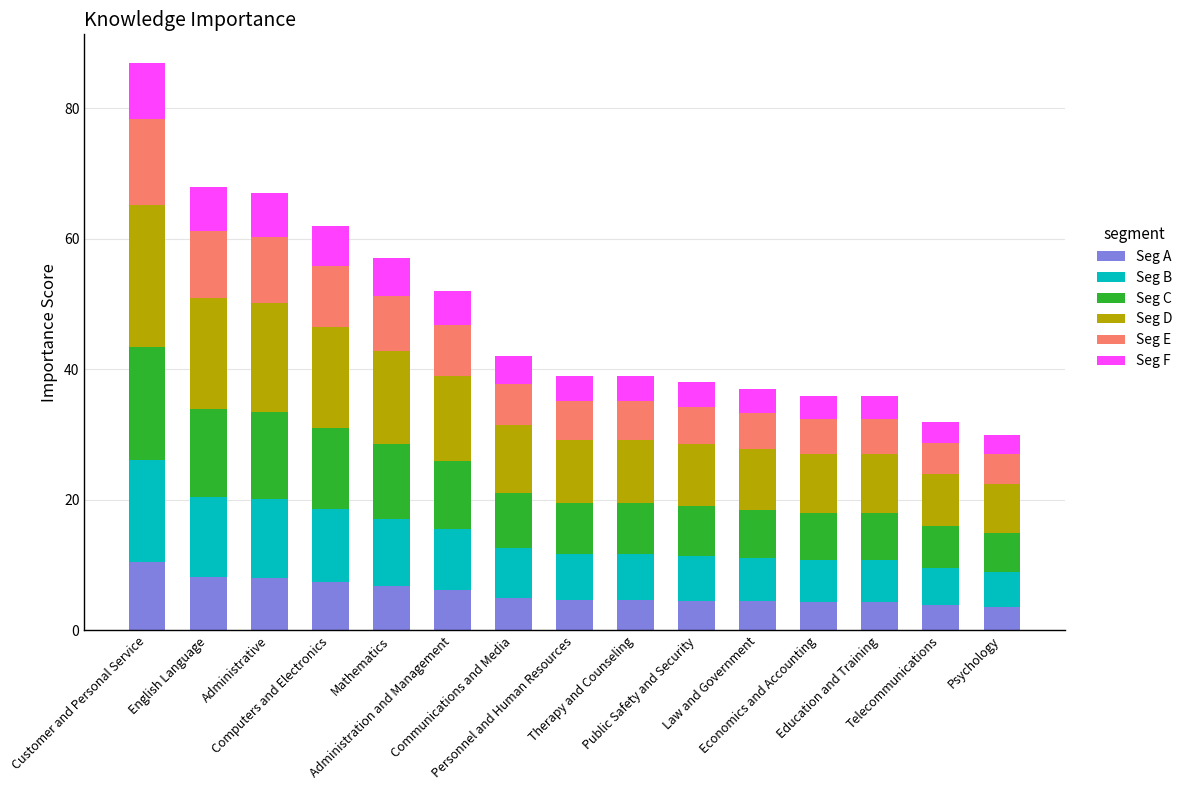

What is the difference between the maximum and second lowest values in the Seg A series?

6.6